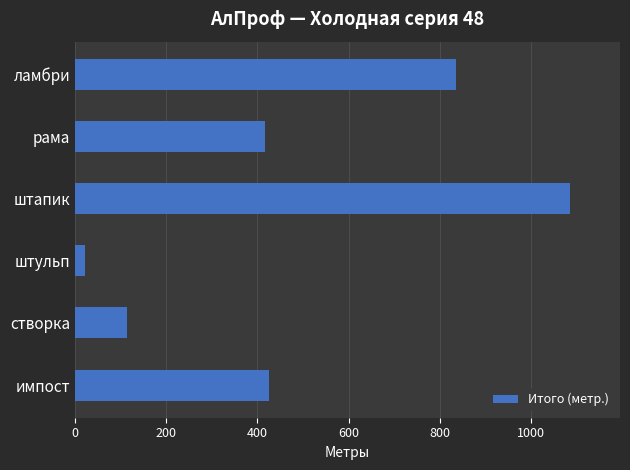

What is the change in value from рама to ламбри?

+417.9